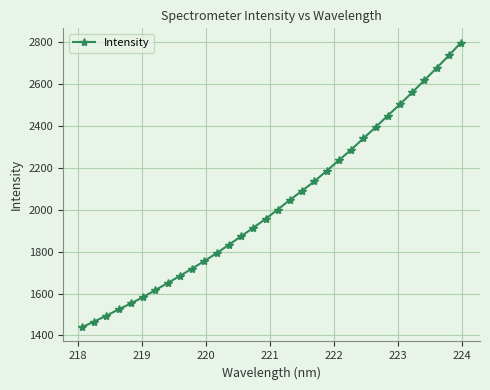

What is the value of the 14th point from the left?

1873.0